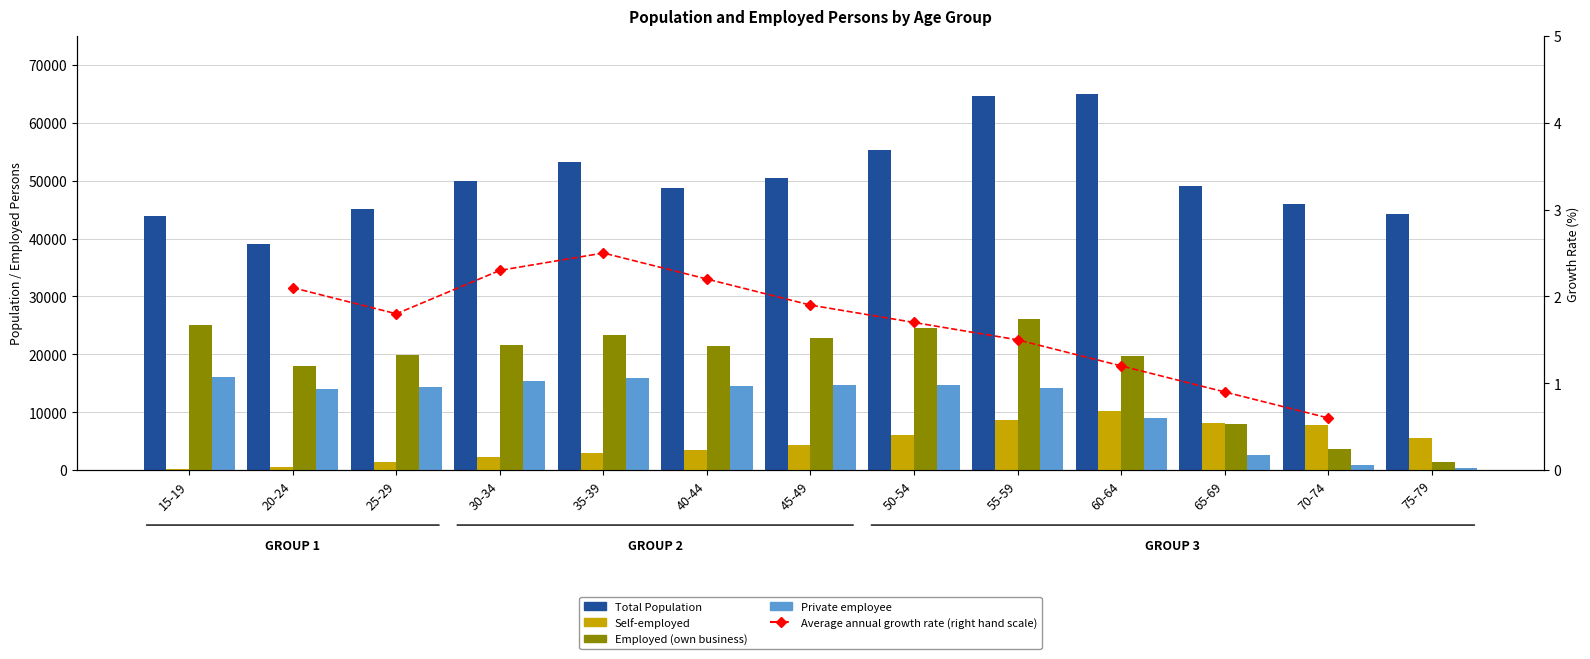

Rank the categories by Employed (own business) value from lowest to highest.

75-79, 70-74, 65-69, 20-24, 60-64, 25-29, 40-44, 30-34, 45-49, 35-39, 50-54, 15-19, 55-59